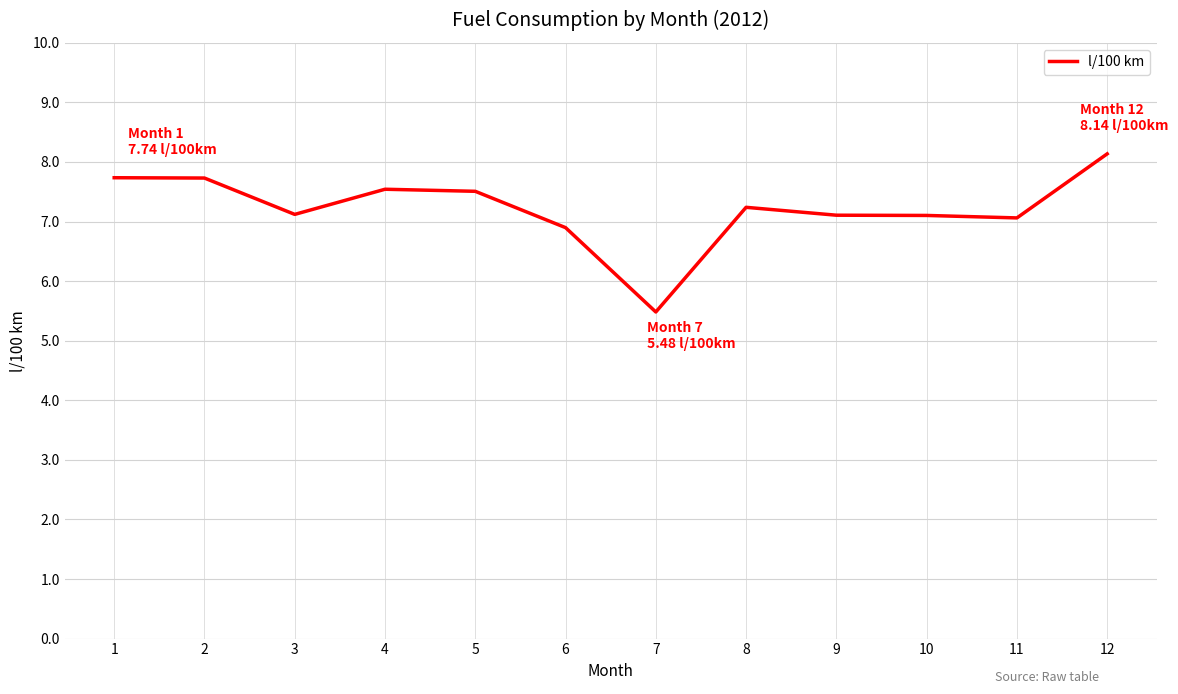

Is it true that the value at 11 is 10.4?

False